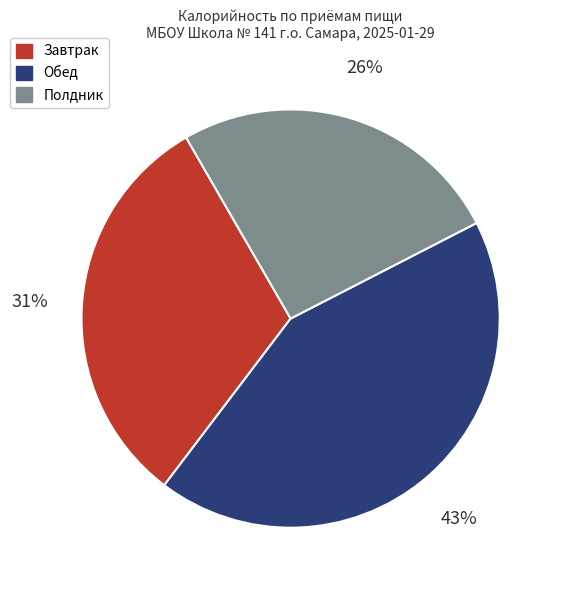

To the nearest percent, what is the average slice percentage?

33%